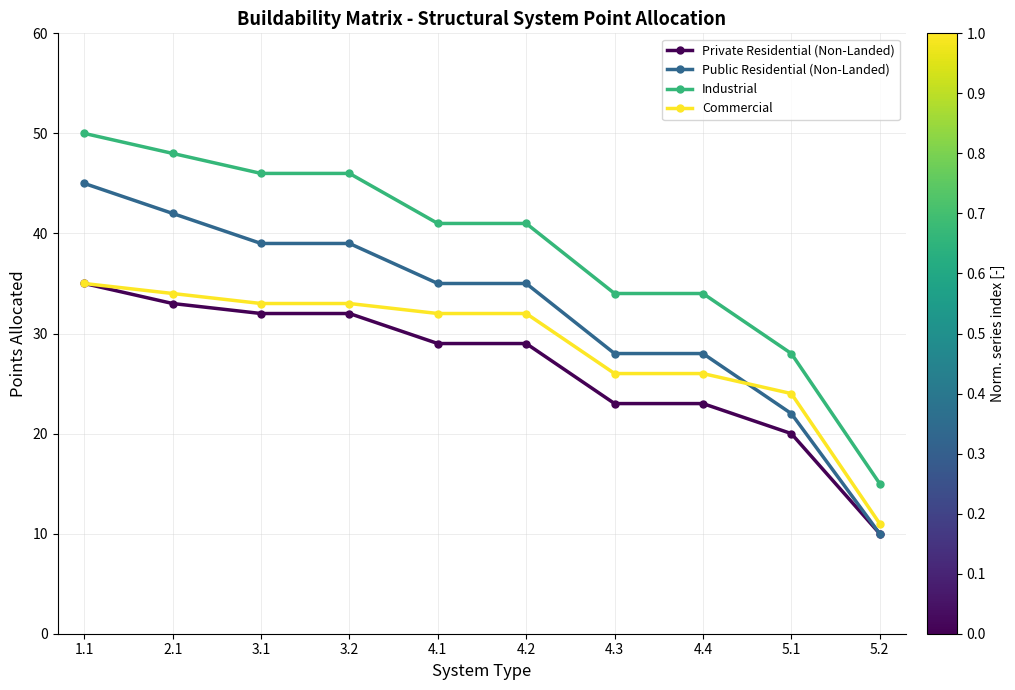

What are all the series names shown in the legend?

Private Residential (Non-Landed), Public Residential (Non-Landed), Industrial, Commercial